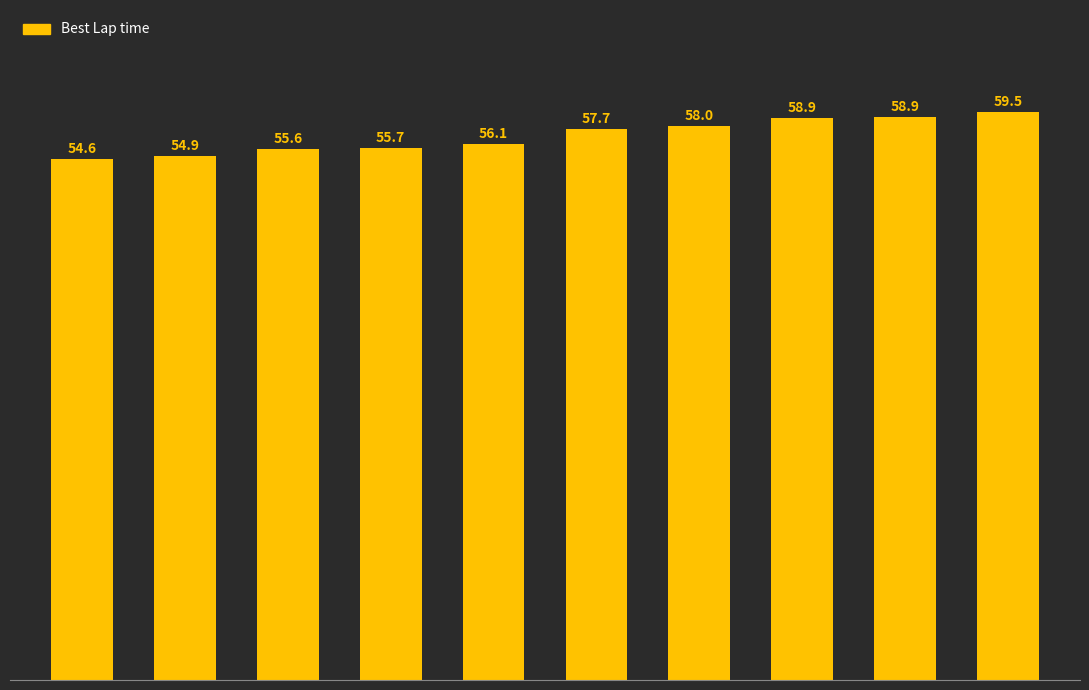

What is the difference between the maximum and minimum values?

4.9